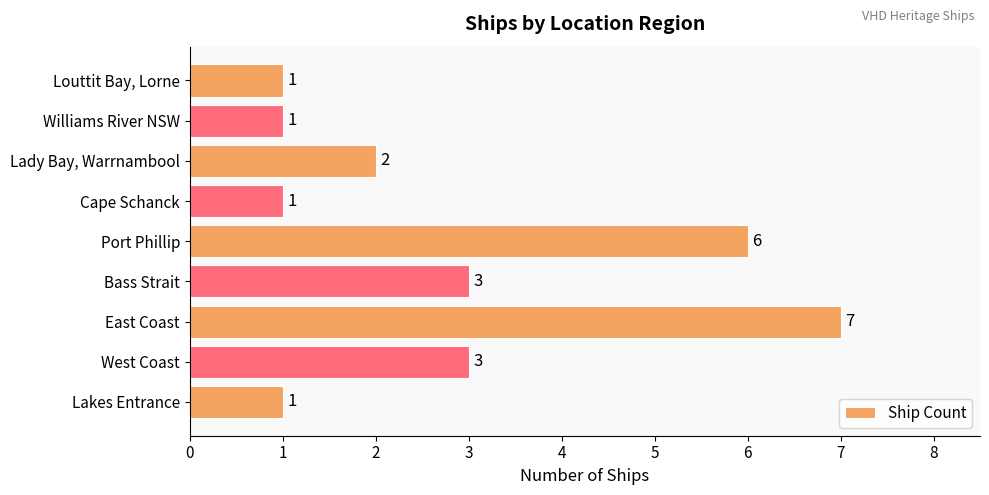

Read the value at West Coast.

3